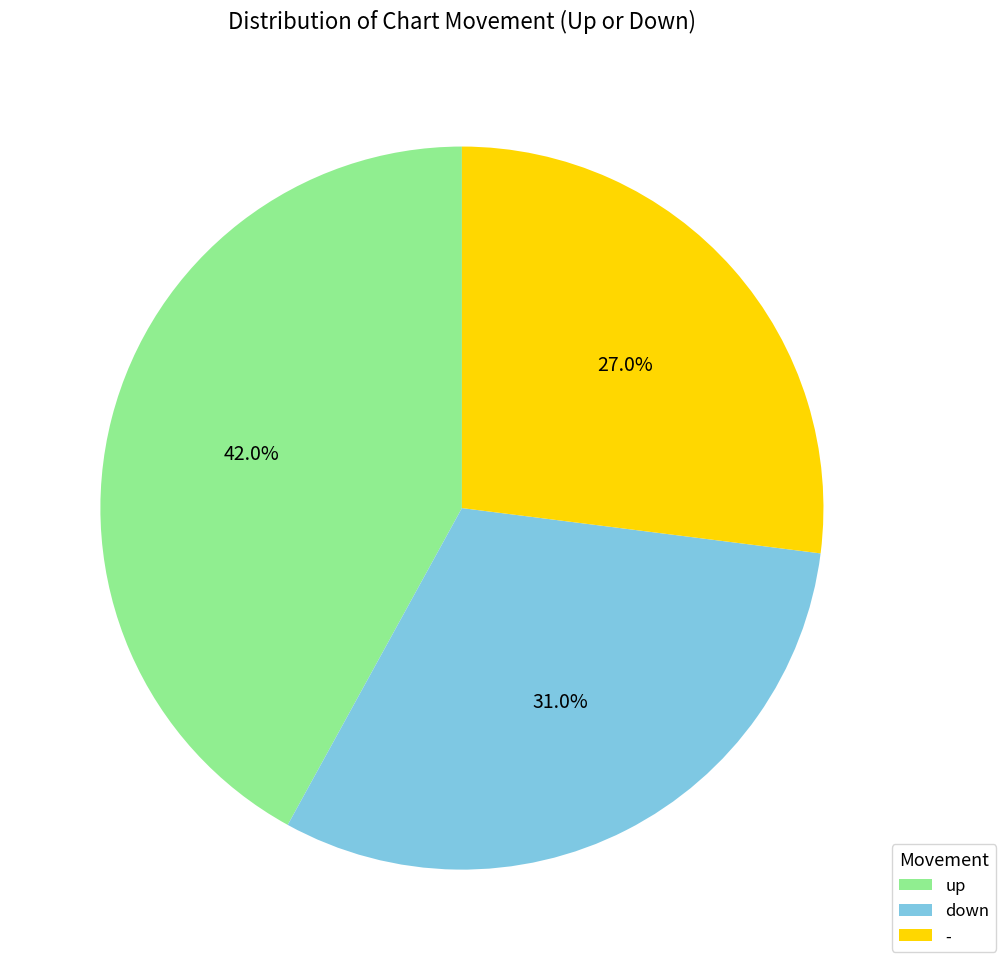

Which category has the biggest portion of the pie?

up